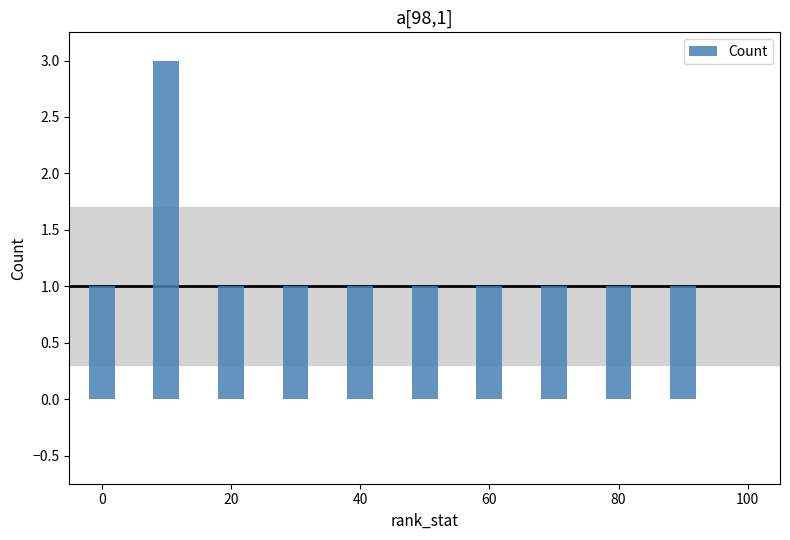

What is the greatest value displayed?

3